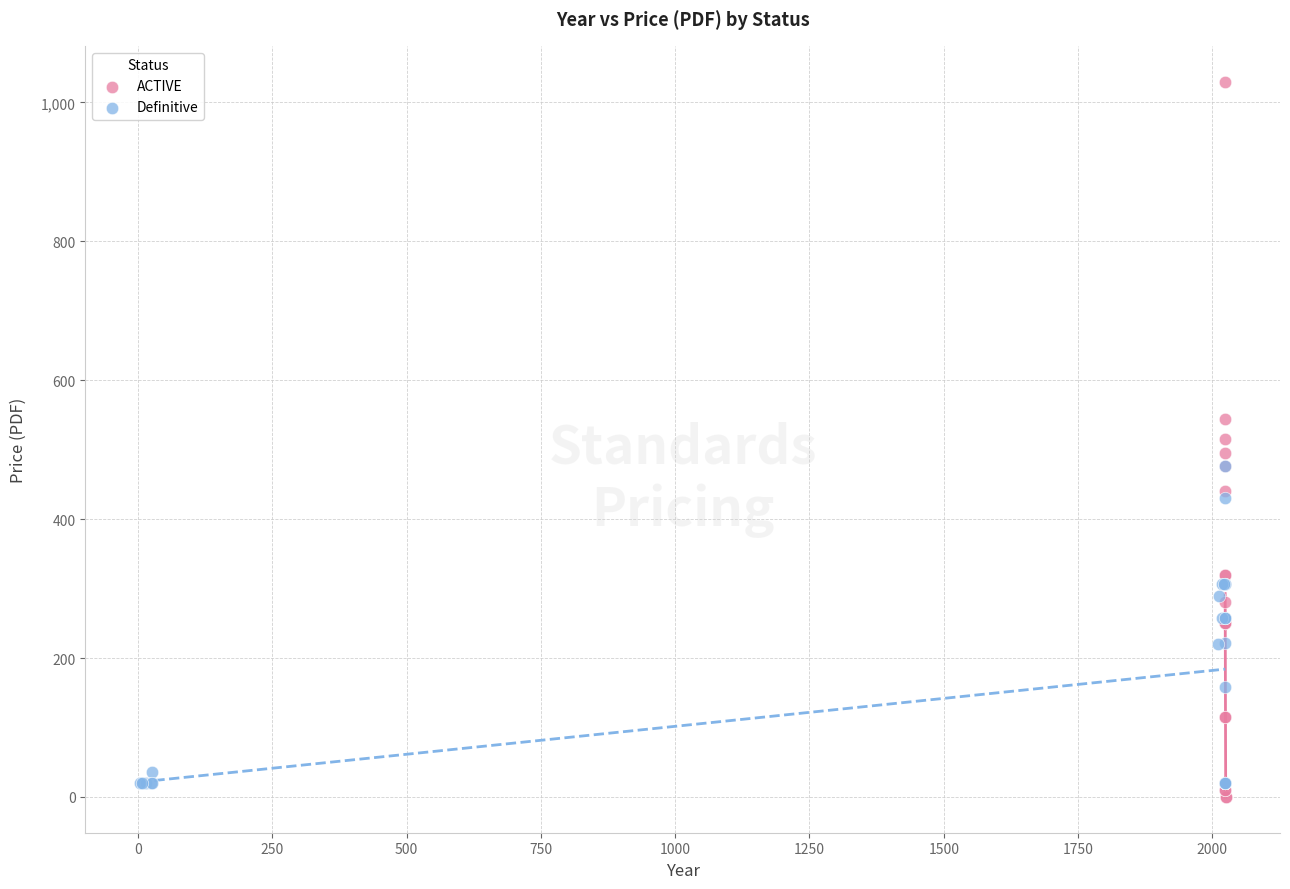

Which series reaches the minimum Y coordinate?

ACTIVE